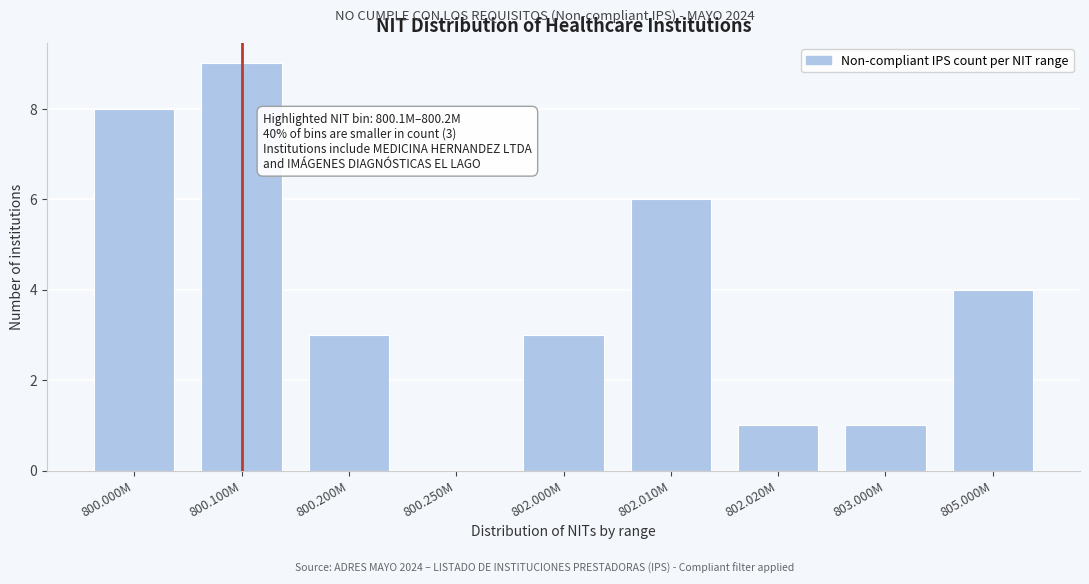

Reading right to left, what are all the values shown in this chart?

805.000M=4	803.000M=1	802.020M=1	802.010M=6	802.000M=3	800.250M=0	800.200M=3	800.100M=9	800.000M=8